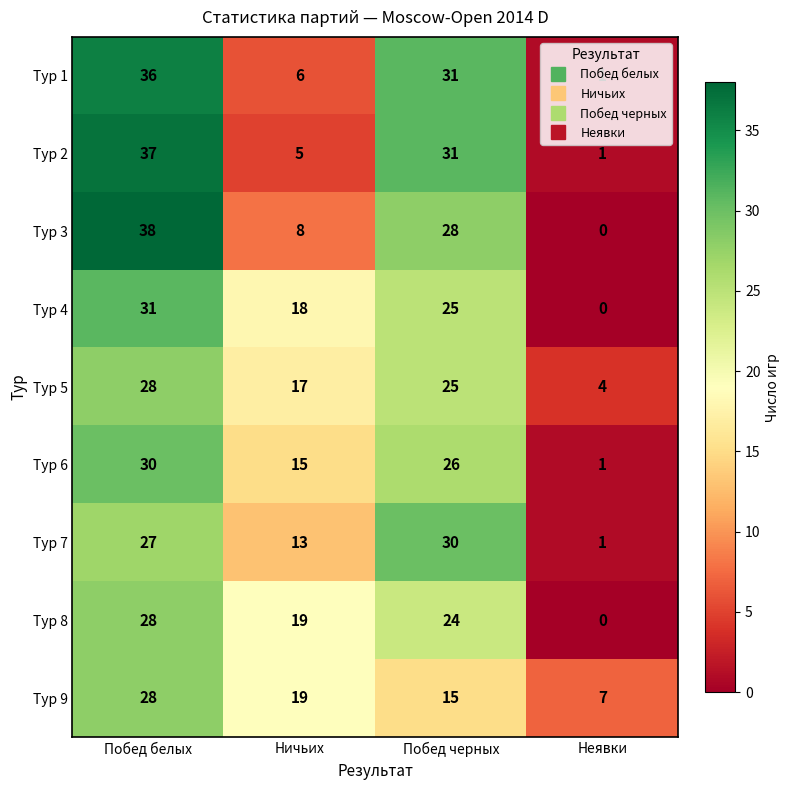

What is the total value across all series at Ничьих?

120